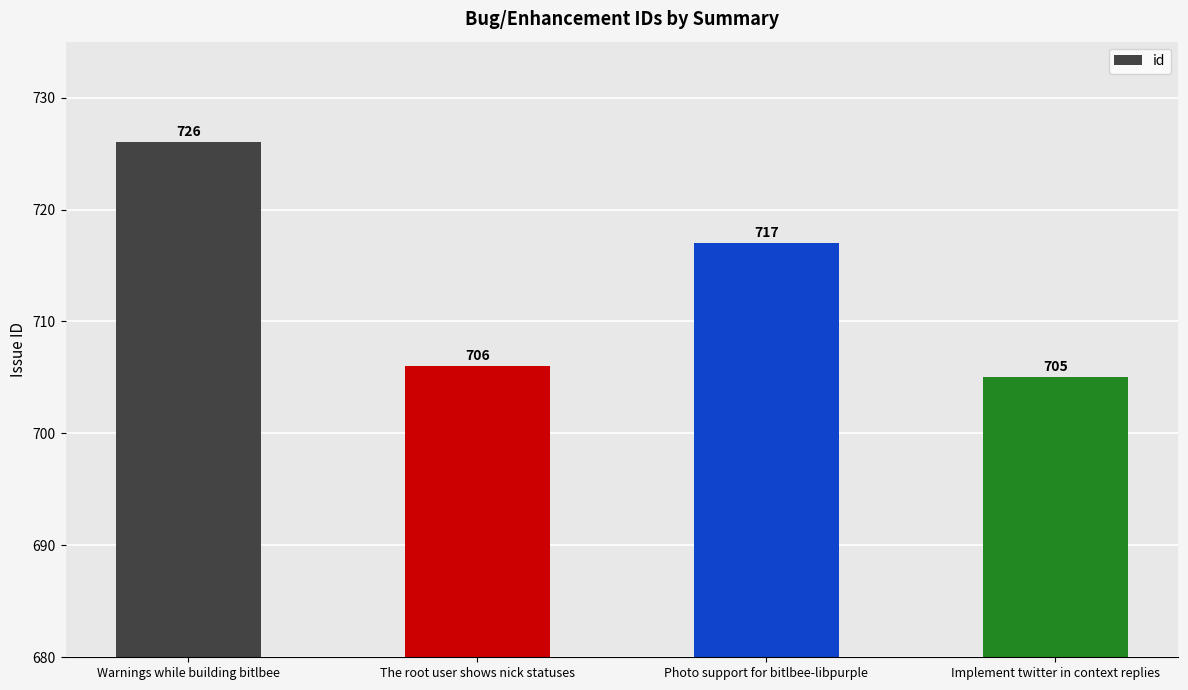

Which category has the highest value across all series?

Warnings while building bitlbee